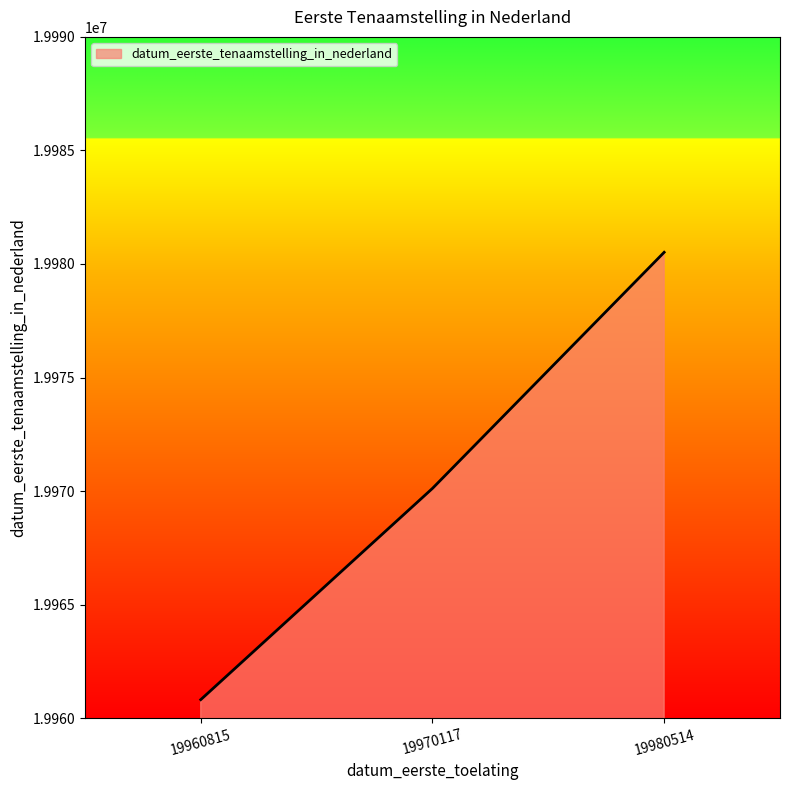

At which category does the chart reach its peak across all series?

19980514